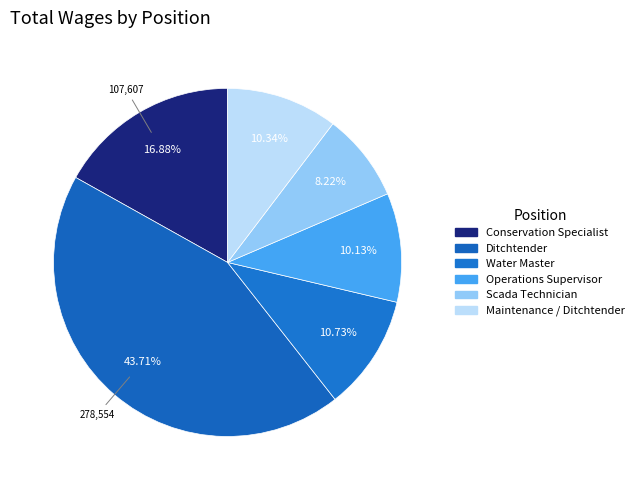

Which slice is the smallest?

Scada Technician